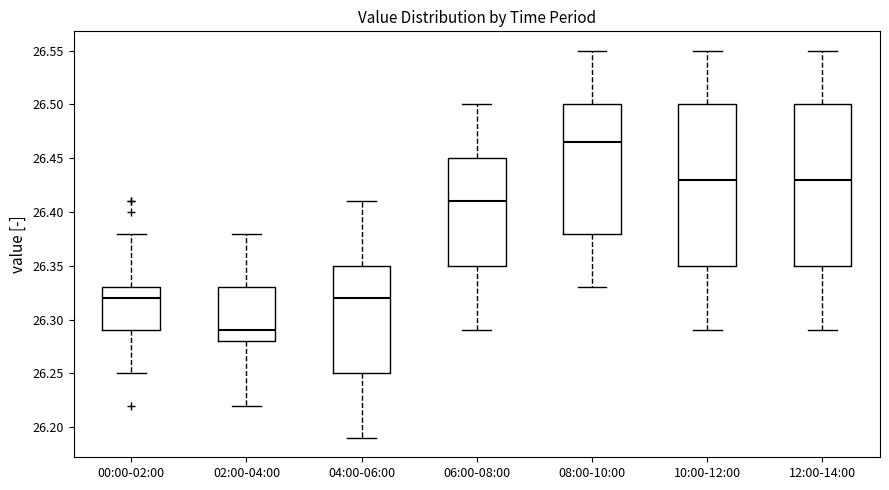

Which box has the lowest median line?

02:00-04:00